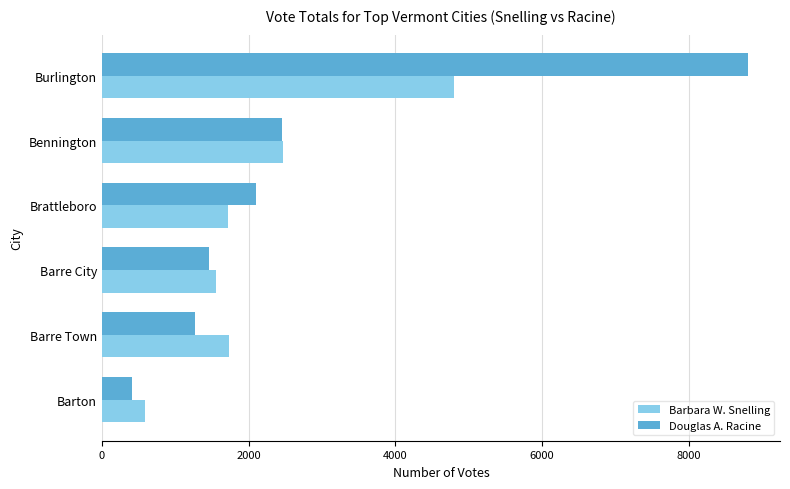

Rank the series at Burlington from lowest to highest value.

Barbara W. Snelling, Douglas A. Racine